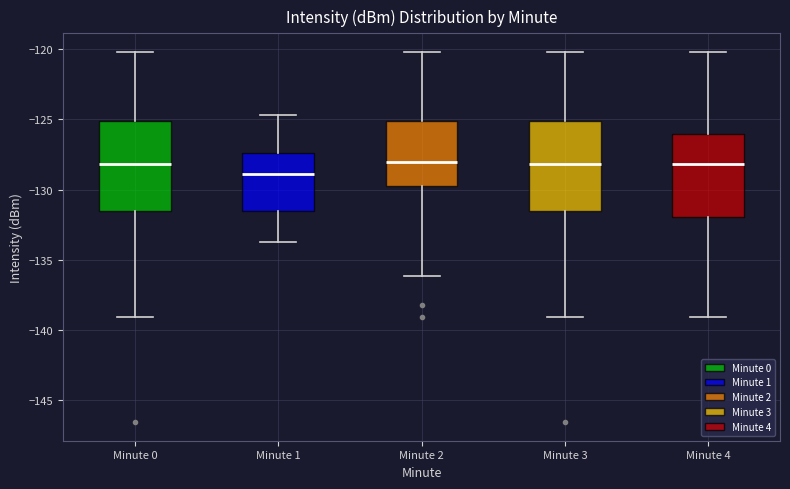

Where is the upper edge of the box for Minute 0 on the y-axis? The values are not printed on the chart, so give them approximately, as read against the axis.

-125.0